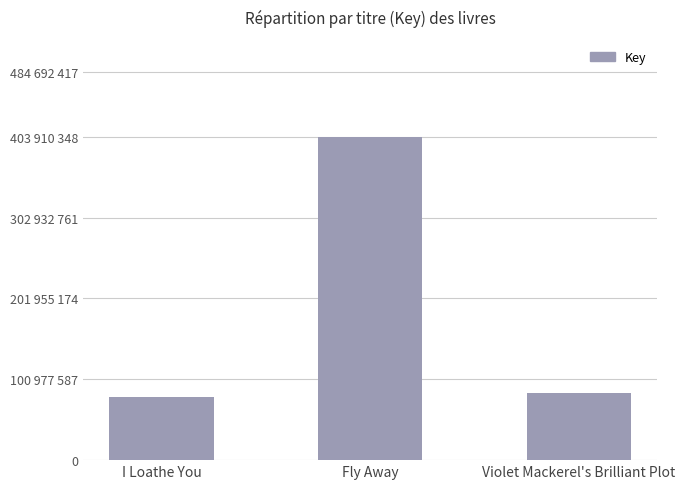

Between Fly Away and Violet Mackerel's Brilliant Plot, which is larger?

Fly Away